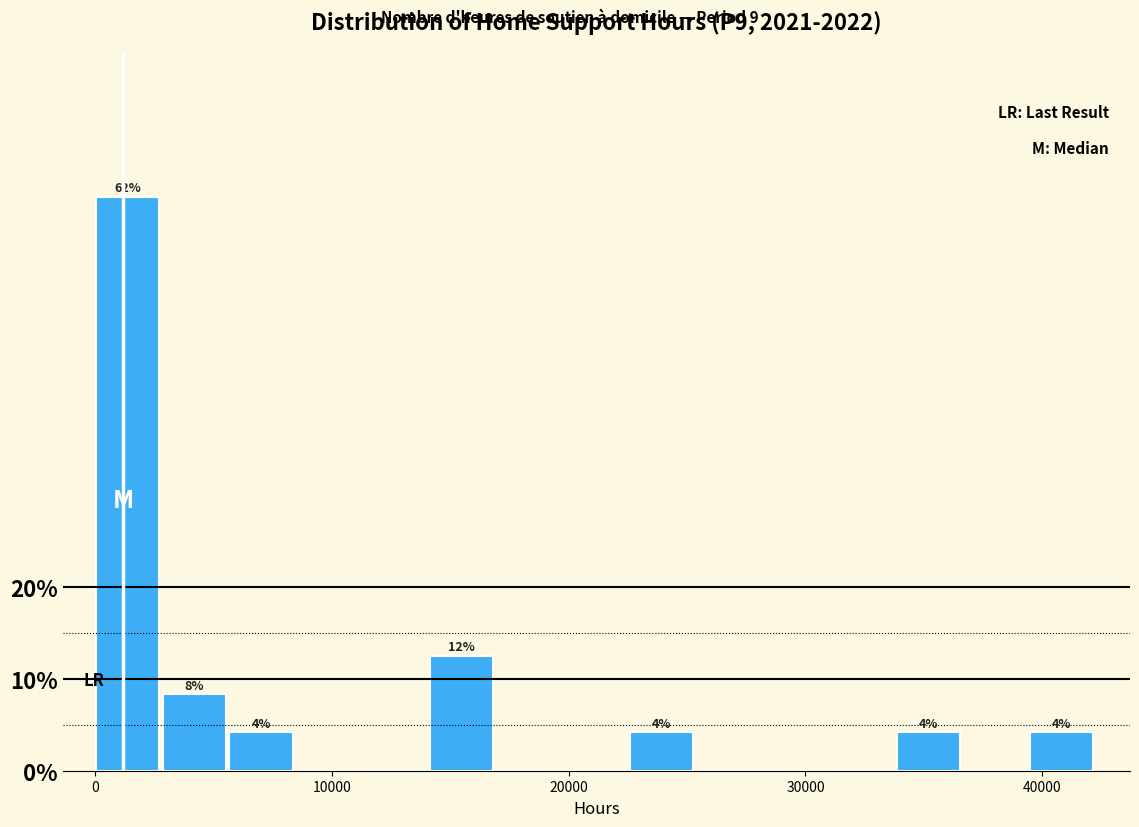

Read against the x-axis, roughly where is the centre of the tallest bar?

1000